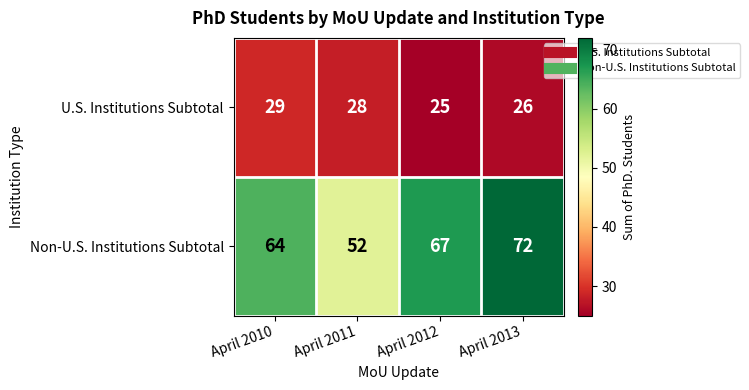

Where is Non-U.S. Institutions Subtotal nearest to the value 62?

April 2010